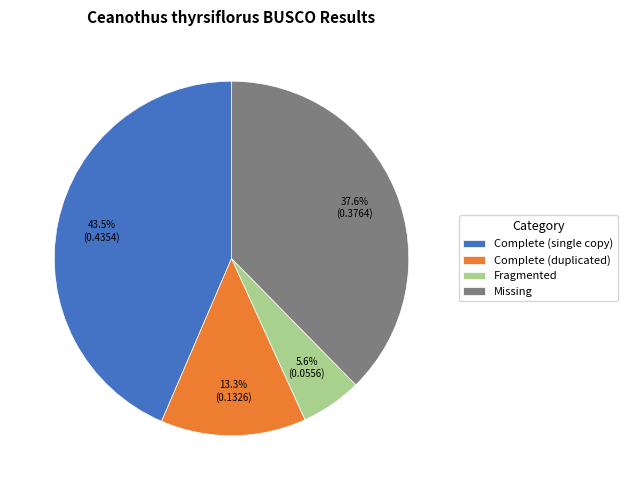

Combined, do Fragmented and Missing account for over 50%?

No